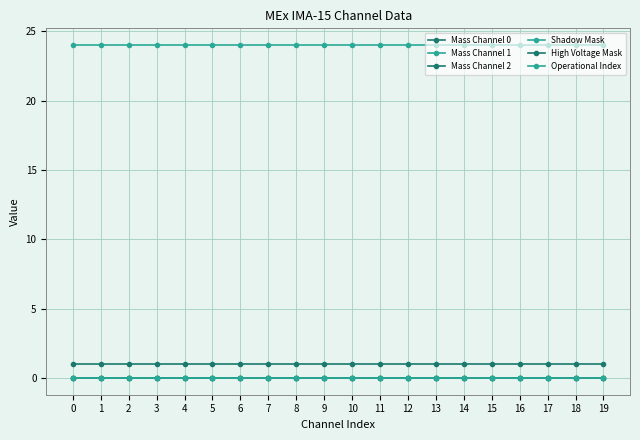

True or false: Operational Index and Mass Channel 1 intersect in this chart.

False